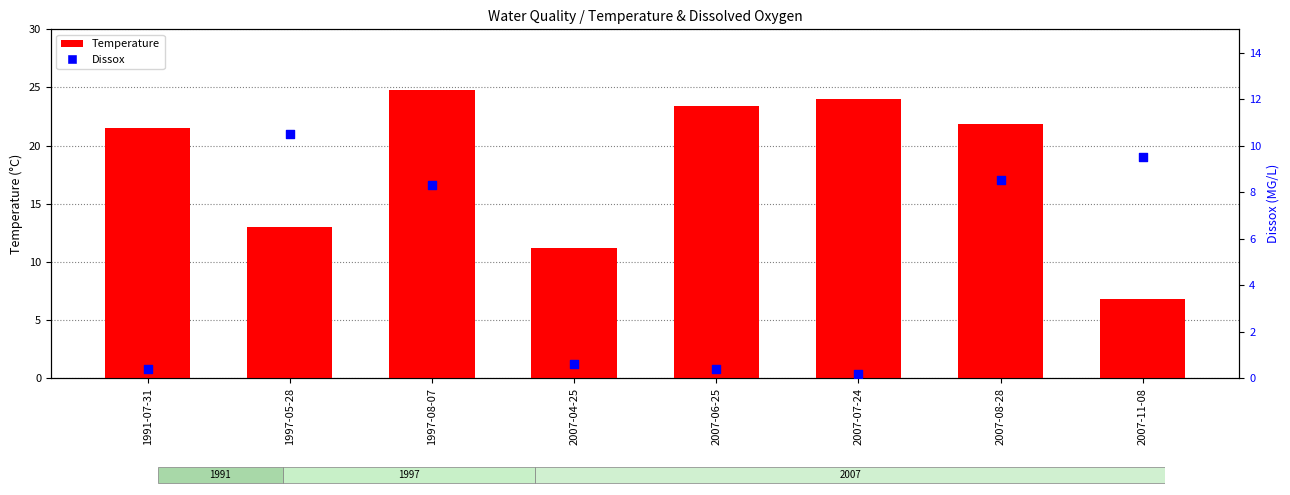

Which series has the widest spread of Y values?

Temperature